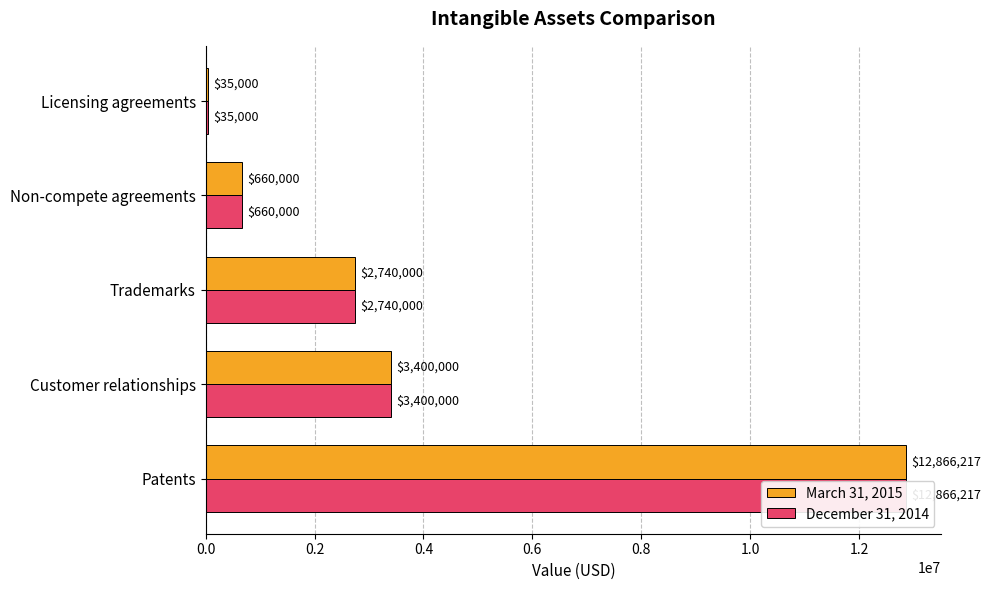

What is the difference between the March 31, 2015 values at 0.2 and 0.4?

660000